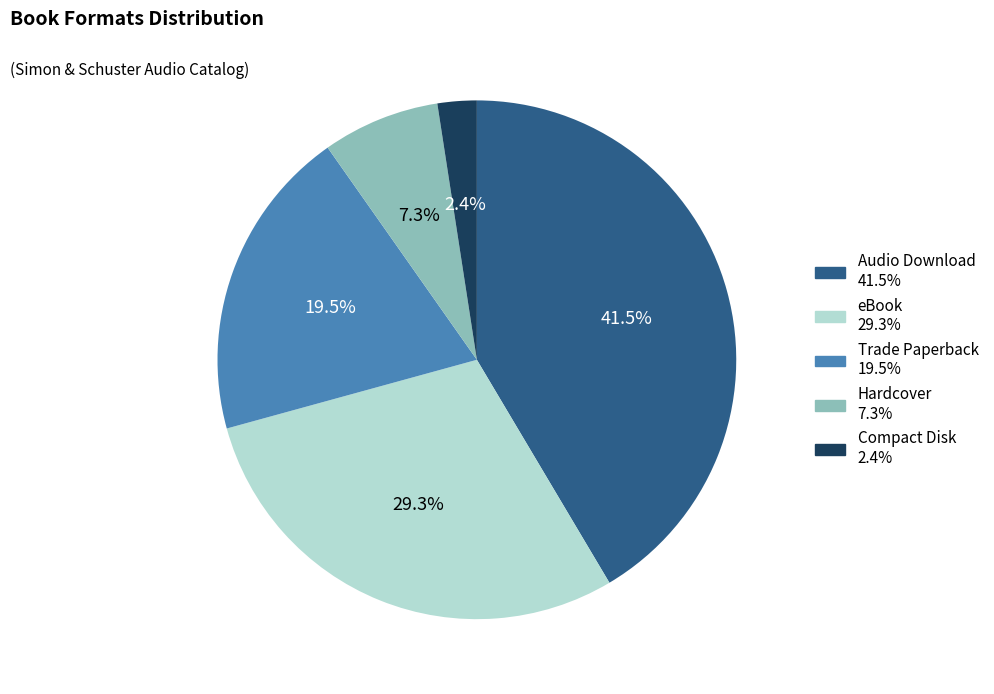

What portion of the pie excludes Compact Disk?

97.6%